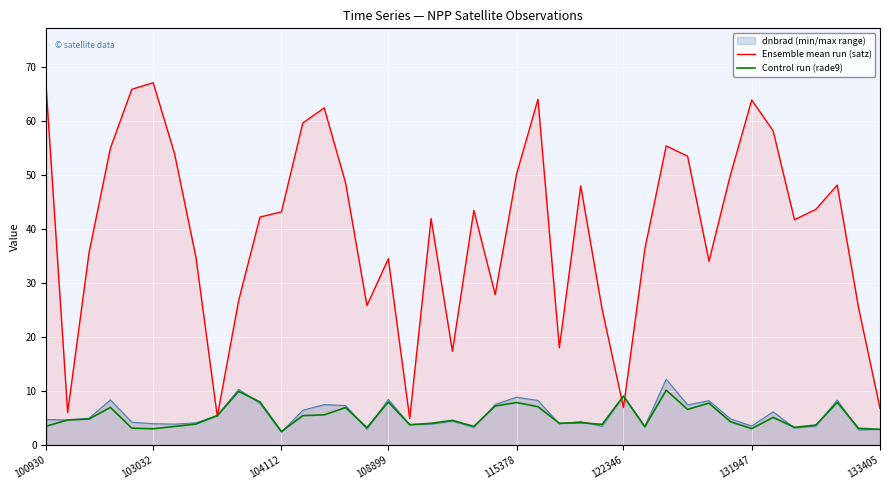

True or false: Control run (rade9) and Ensemble mean run (satz) intersect in this chart.

True